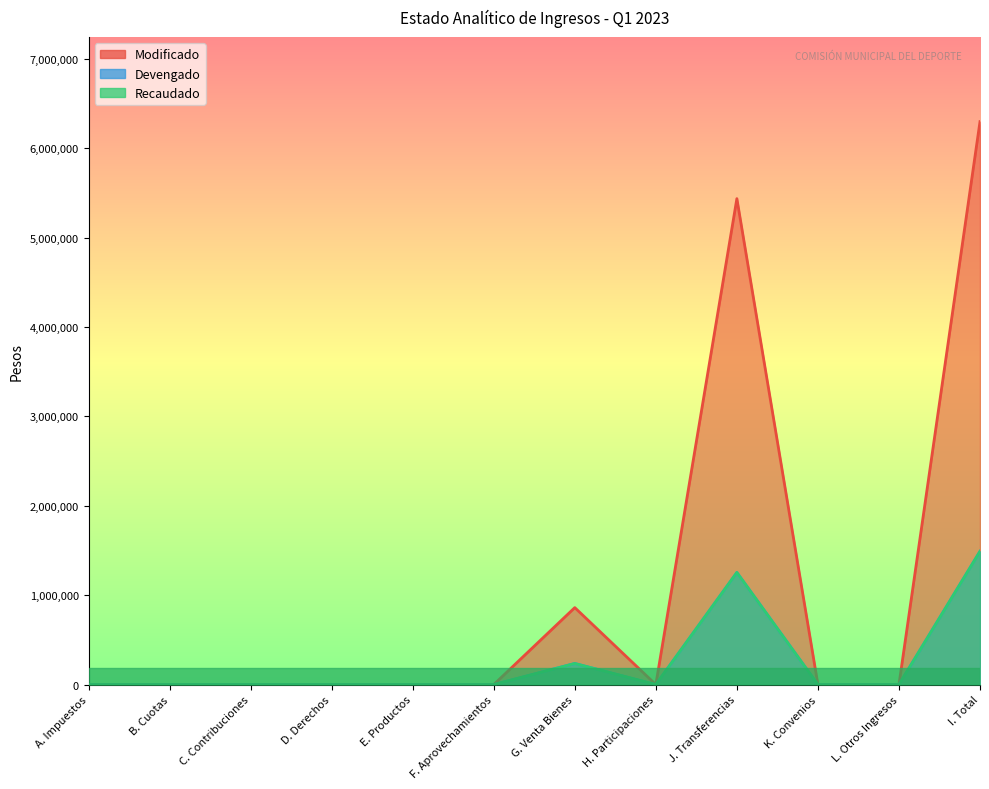

True or false: Recaudado and Modificado cross at least once.

False